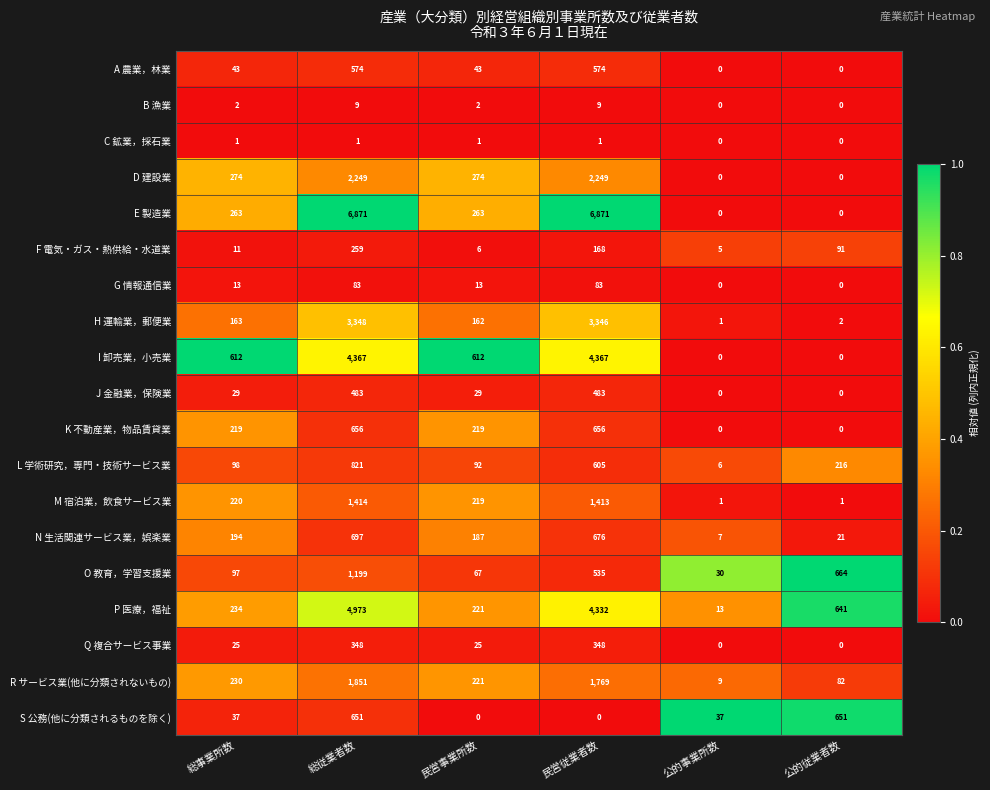

List the series in order of their peak value, lowest first.

C 鉱業，採石業, B 漁業, G 情報通信業, F 電気・ガス・熱供給・水道業, Q 複合サービス事業, J 金融業，保険業, A 農業，林業, S 公務(他に分類されるものを除く), K 不動産業，物品賃貸業, N 生活関連サービス業，娯楽業, L 学術研究，専門・技術サービス業, O 教育，学習支援業, M 宿泊業，飲食サービス業, R サービス業(他に分類されないもの), D 建設業, H 運輸業，郵便業, I 卸売業，小売業, P 医療，福祉, E 製造業